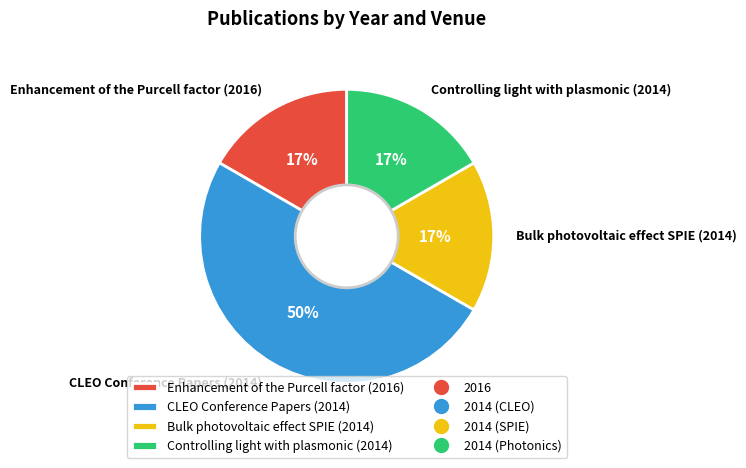

To the nearest percent, what is the difference between the largest and smallest slice percentages?

33%